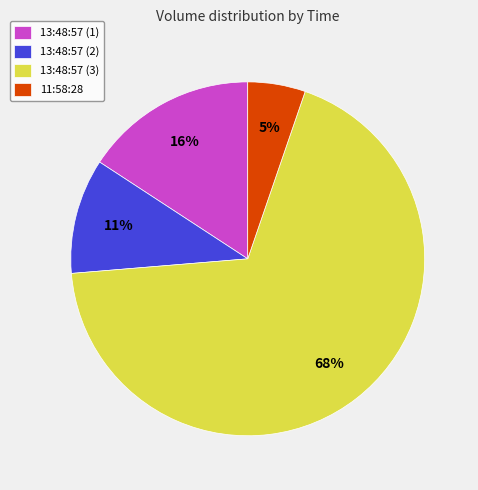

How many slices are in this pie chart?

4